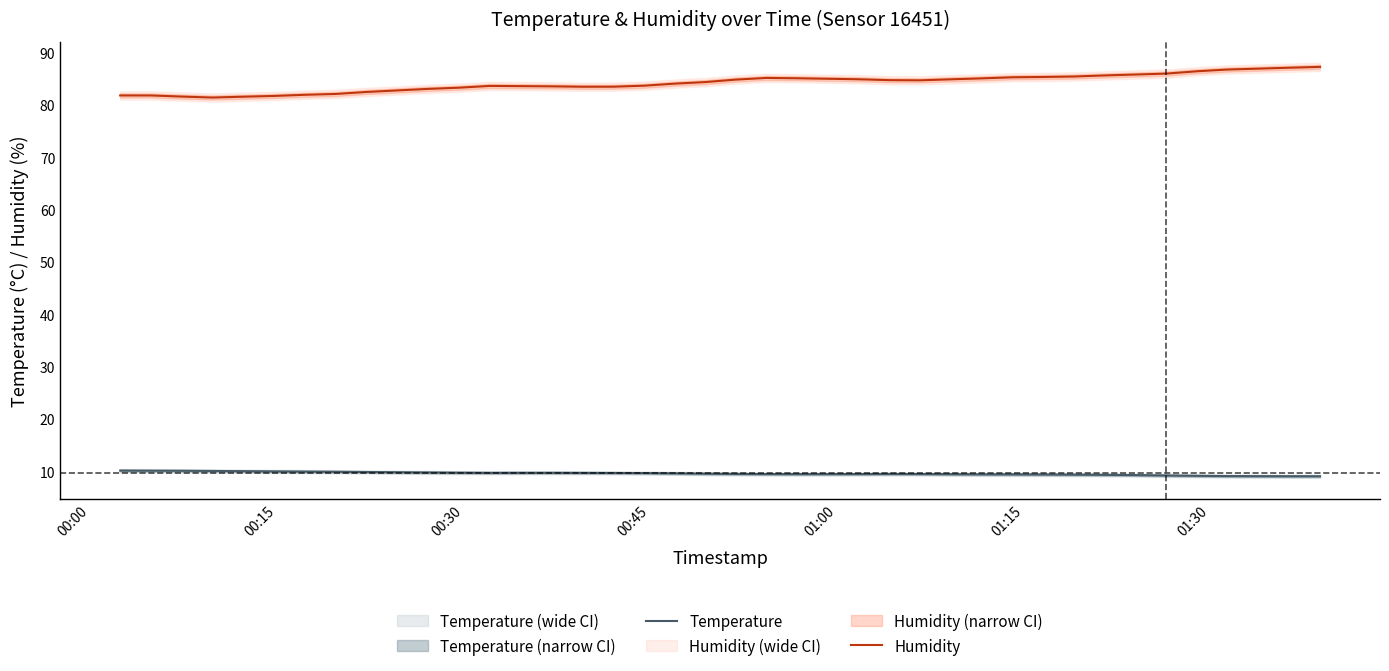

True or false: Humidity and Temperature cross at least once.

False